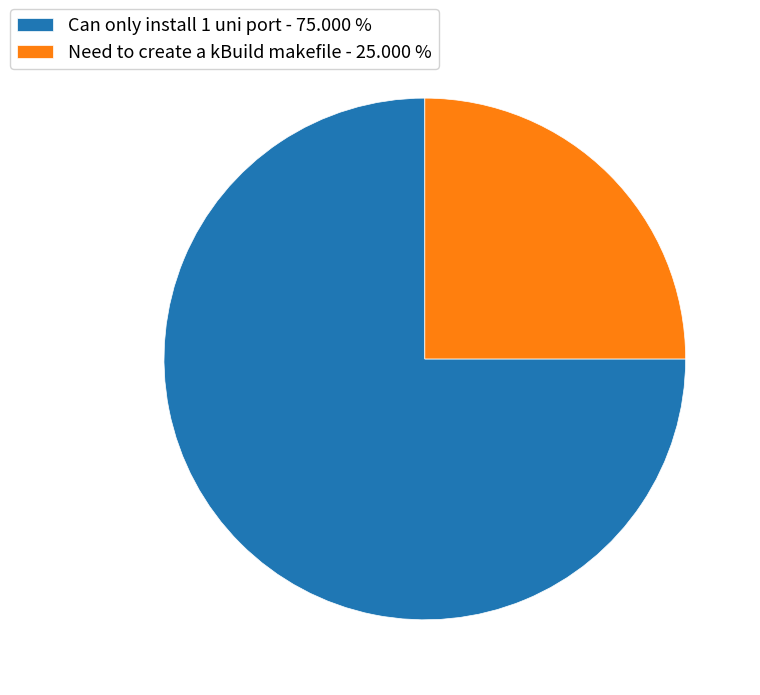

What is the ratio of the value at Can only install 1 uni port - 75.000 % to the value at Need to create a kBuild makefile - 25.000 %?

3.0